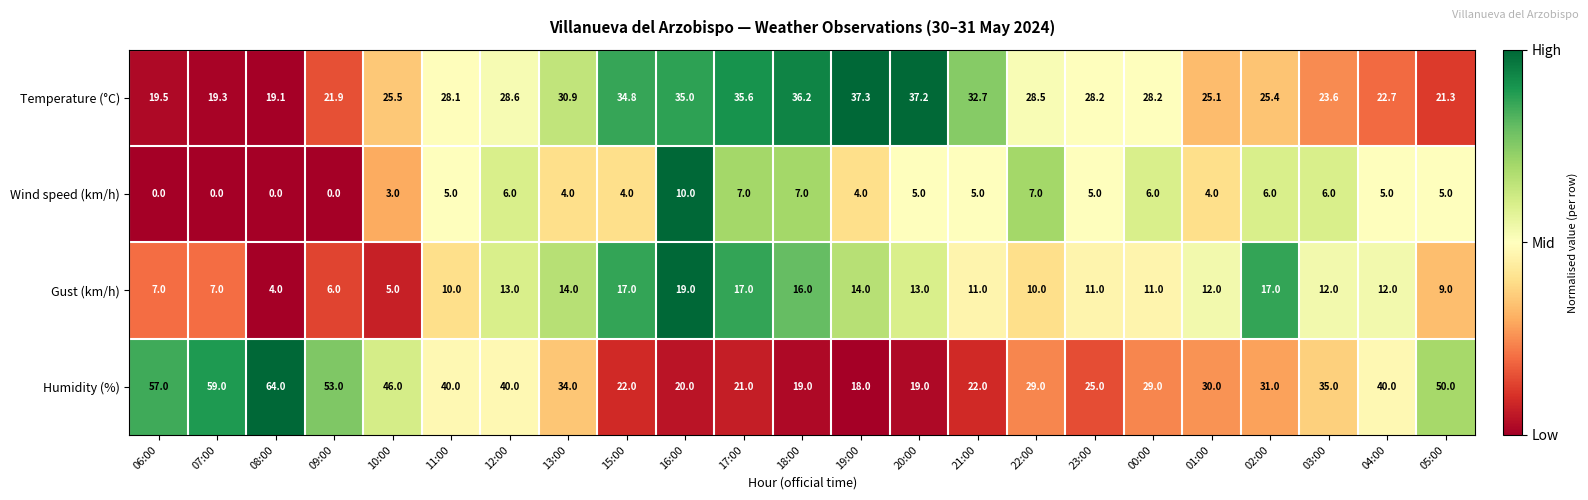

What is the difference between the highest and lowest values at 16:00?

25.0